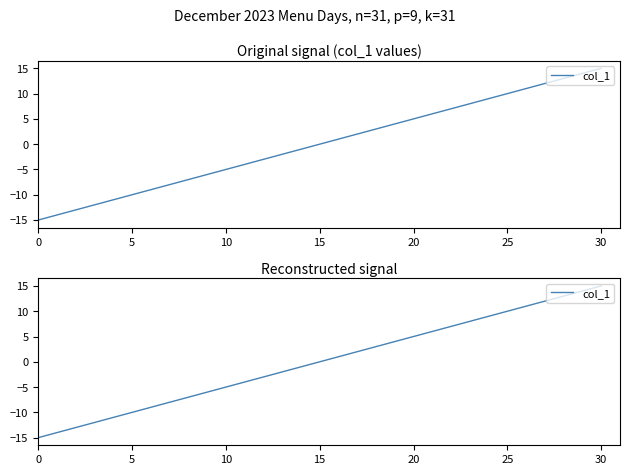

How many negative values are there?

15